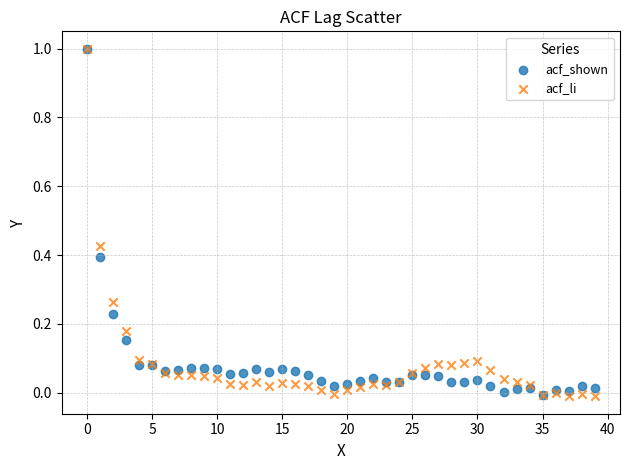

What are all the series names shown in the legend?

acf_shown, acf_li